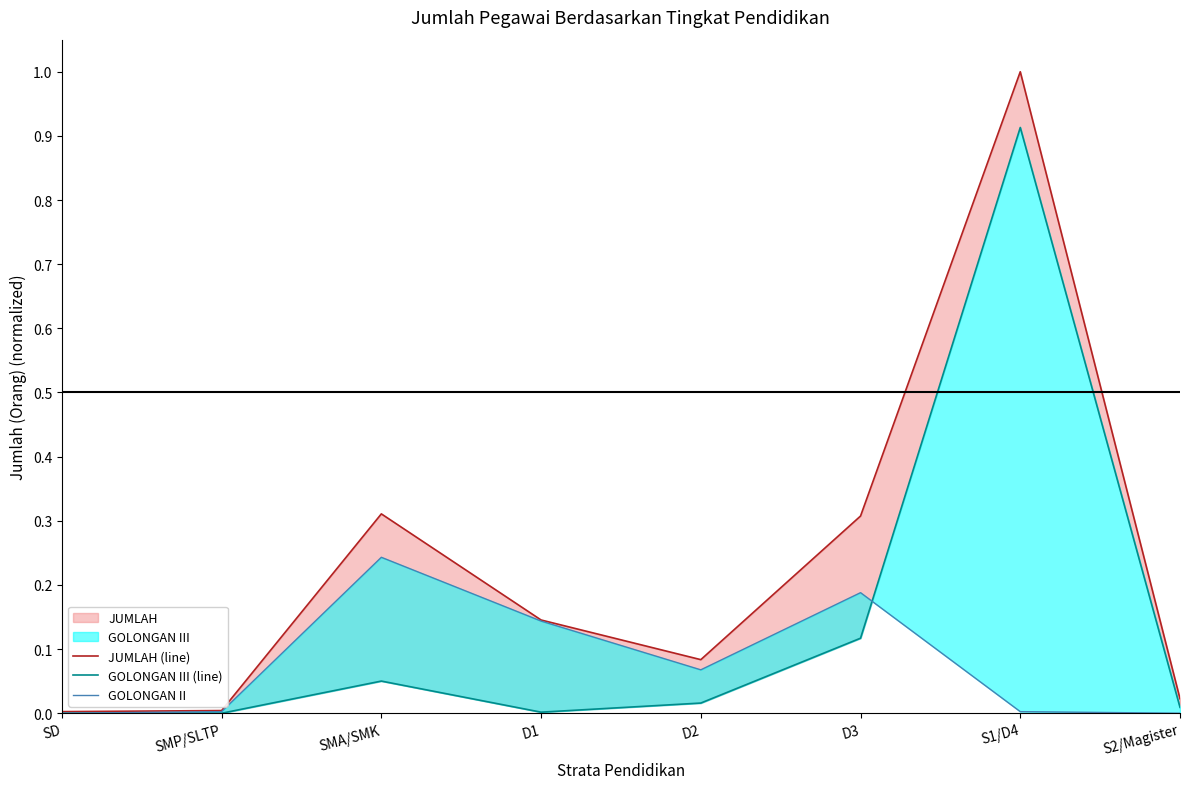

What is the difference between the JUMLAH (line) values at D3 and S2/Magister?

0.3